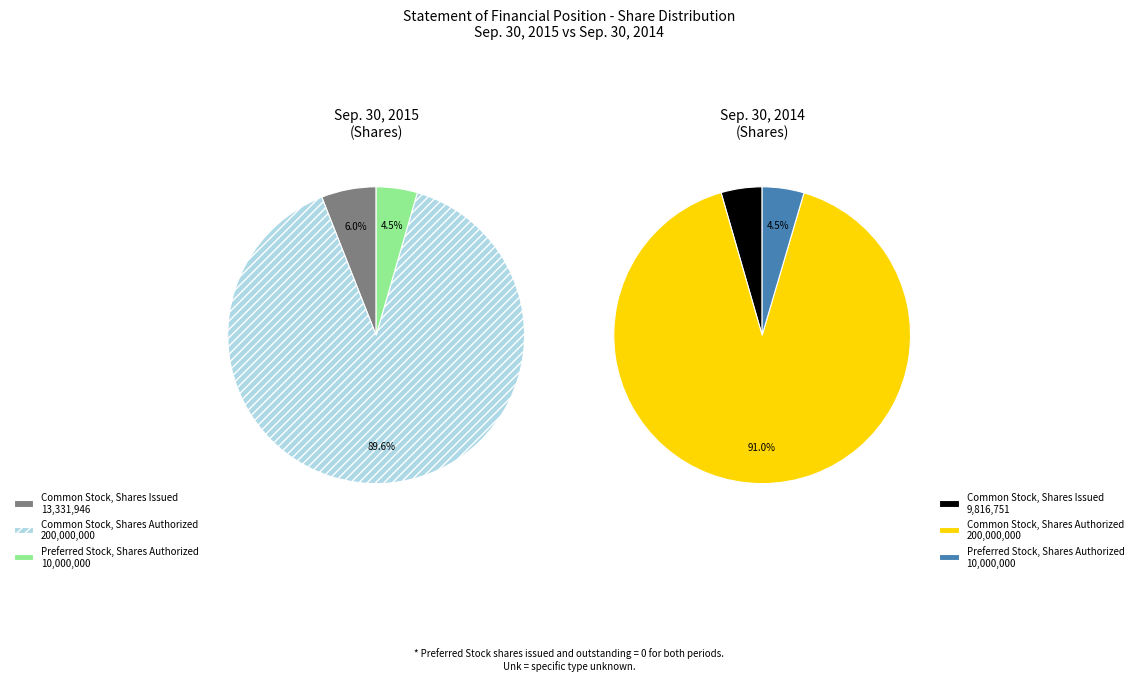

True or false: Preferred Stock, Shares Authorized accounts for 4% of the total.

True